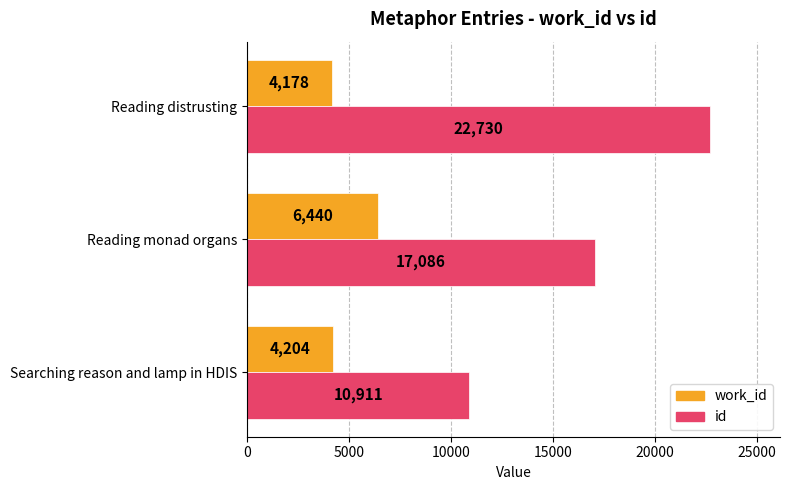

List the series in order of their peak value, lowest first.

work_id, id